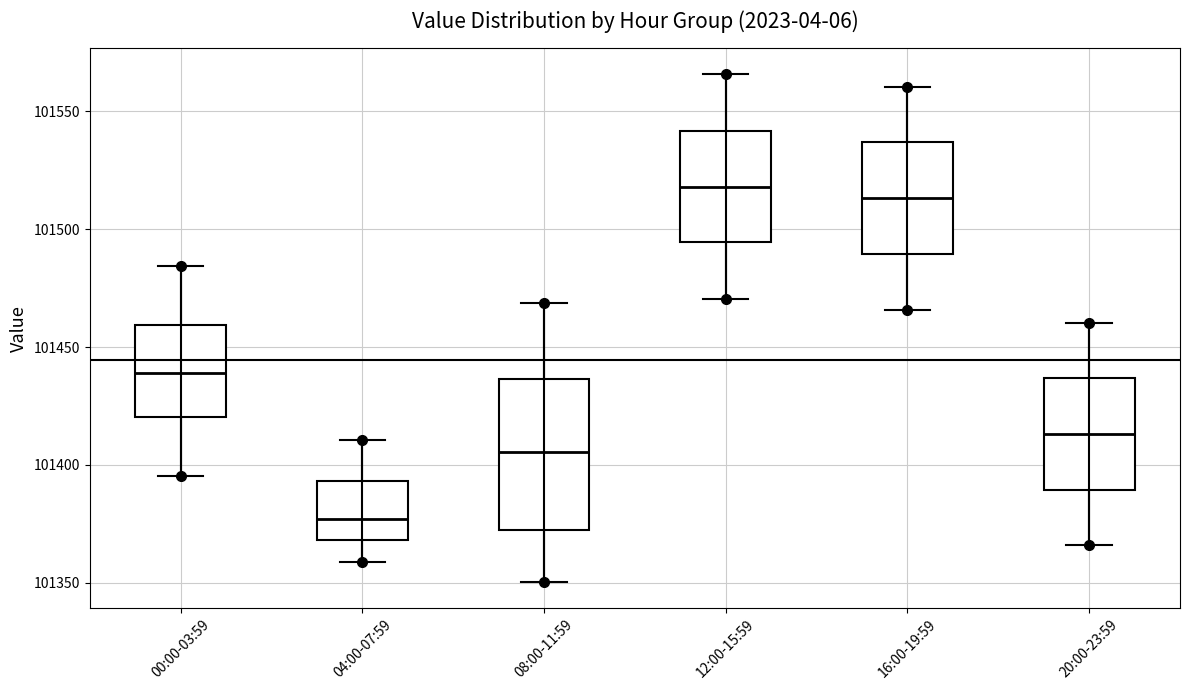

Reading left to right, transcribe this box plot: for each box, give where its median line is, the range the box spans, and where its two whiskers end, as read against the y-axis. The values are not printed on the chart, so give them approximately, as read against the axis.

00:00-03:59: median 101440, box 101420 to 101460, whiskers 101395 to 101485
04:00-07:59: median 101375, box 101370 to 101395, whiskers 101360 to 101410
08:00-11:59: median 101405, box 101370 to 101435, whiskers 101350 to 101470
12:00-15:59: median 101520, box 101495 to 101540, whiskers 101470 to 101565
16:00-19:59: median 101515, box 101490 to 101535, whiskers 101465 to 101560
20:00-23:59: median 101415, box 101390 to 101435, whiskers 101365 to 101460